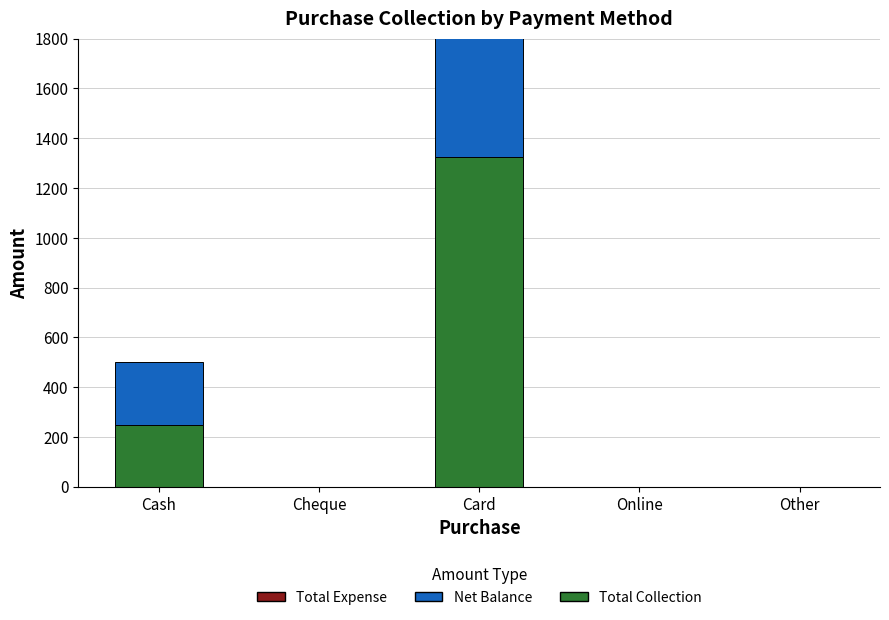

What is the spread (max minus min) of values at Card?

1323